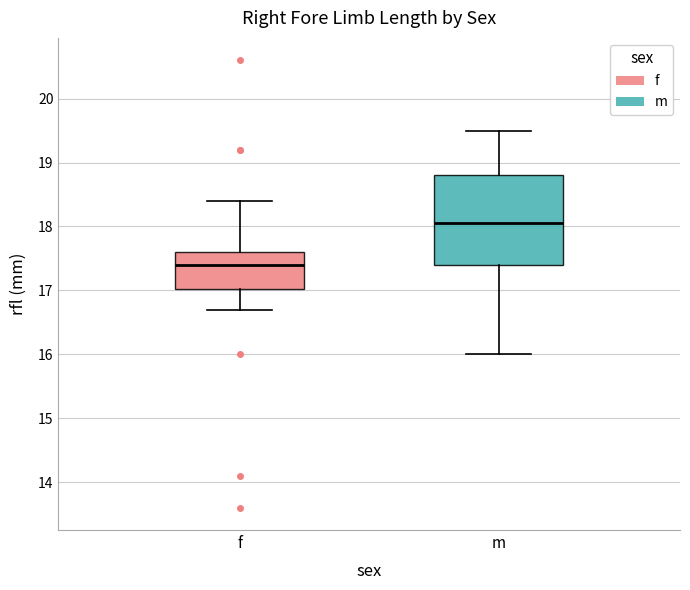

Where is the lower edge of the box for m on the y-axis? The values are not printed on the chart, so give them approximately, as read against the axis.

17.4